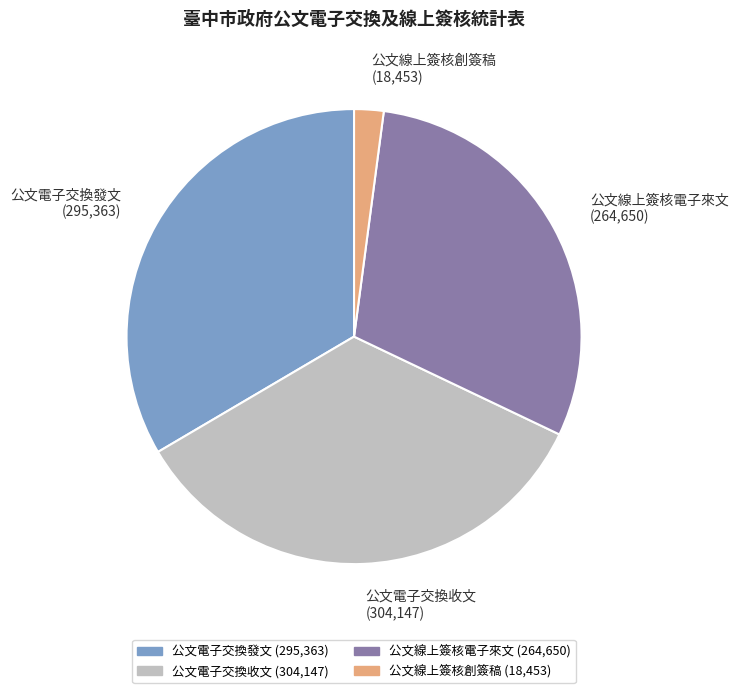

The 公文線上簽核電子來文 slice represents 25% of the pie. True or false?

False